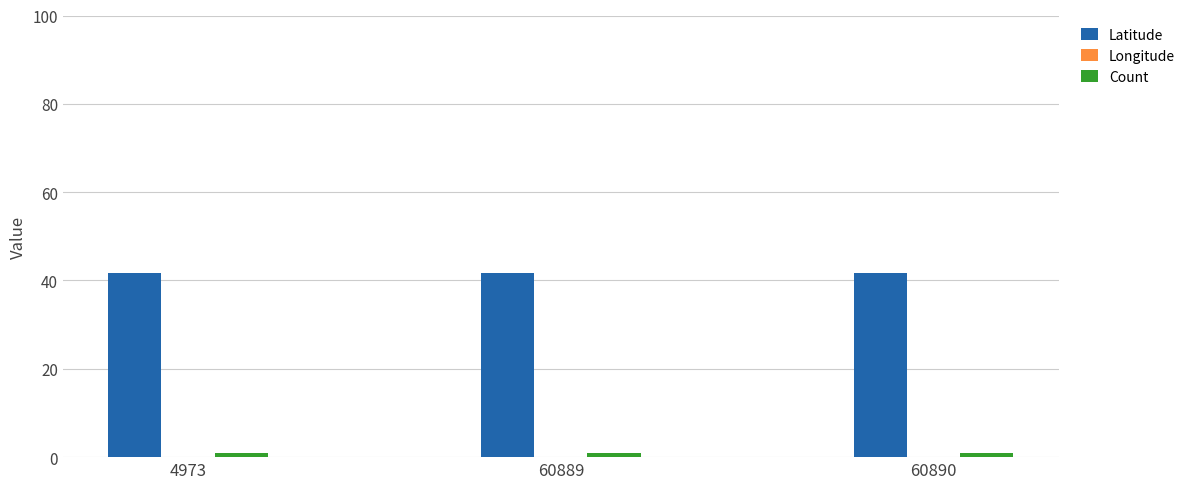

How many bars are there in each group?

3